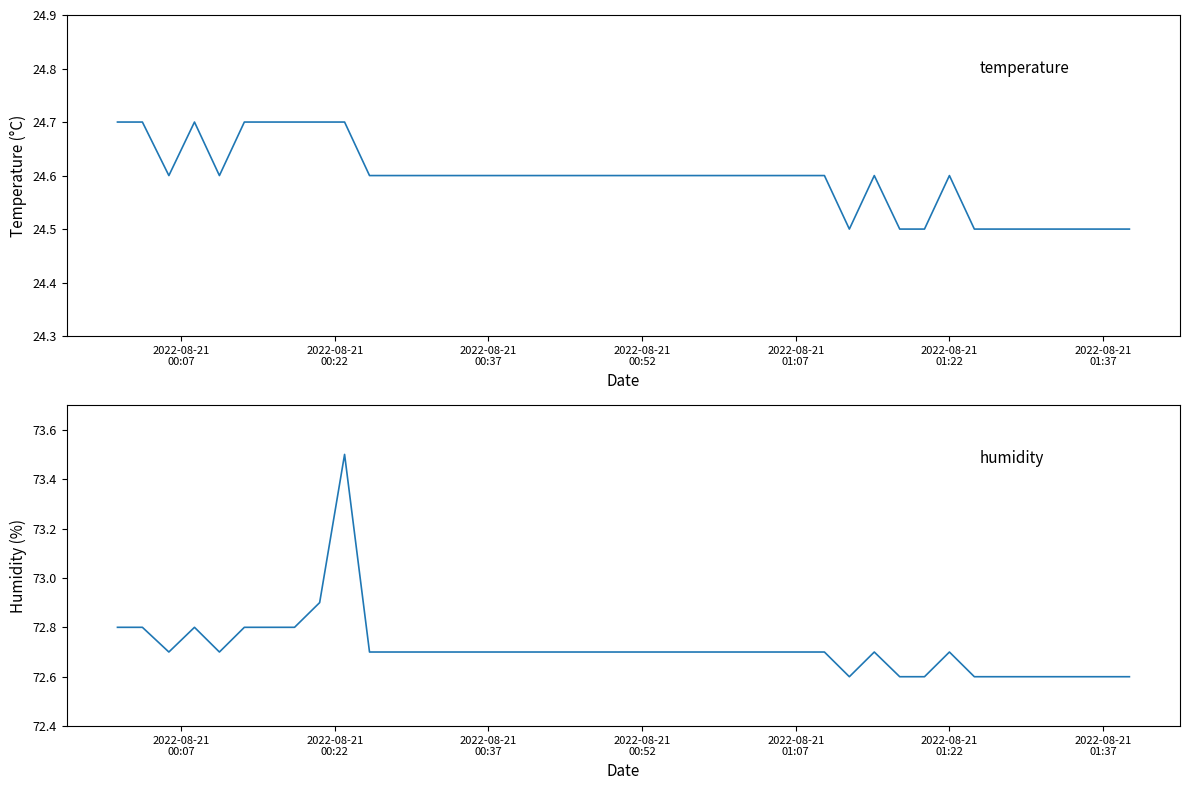

What are all the series names shown in the legend?

temperature, humidity